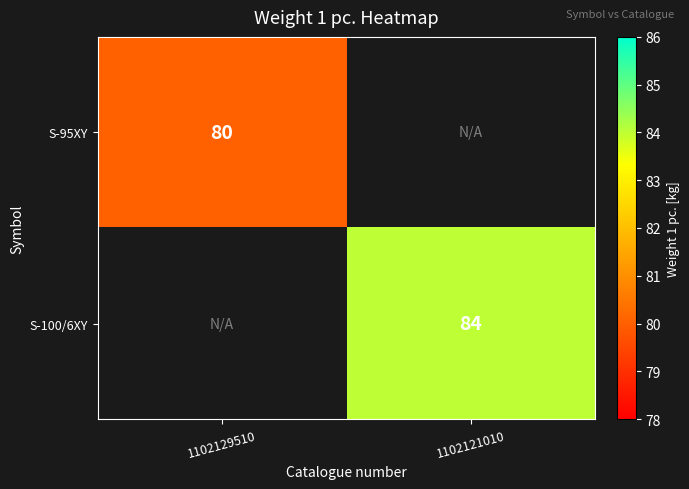

The value of S-95XY at 1102129510 is 80. True or false?

True